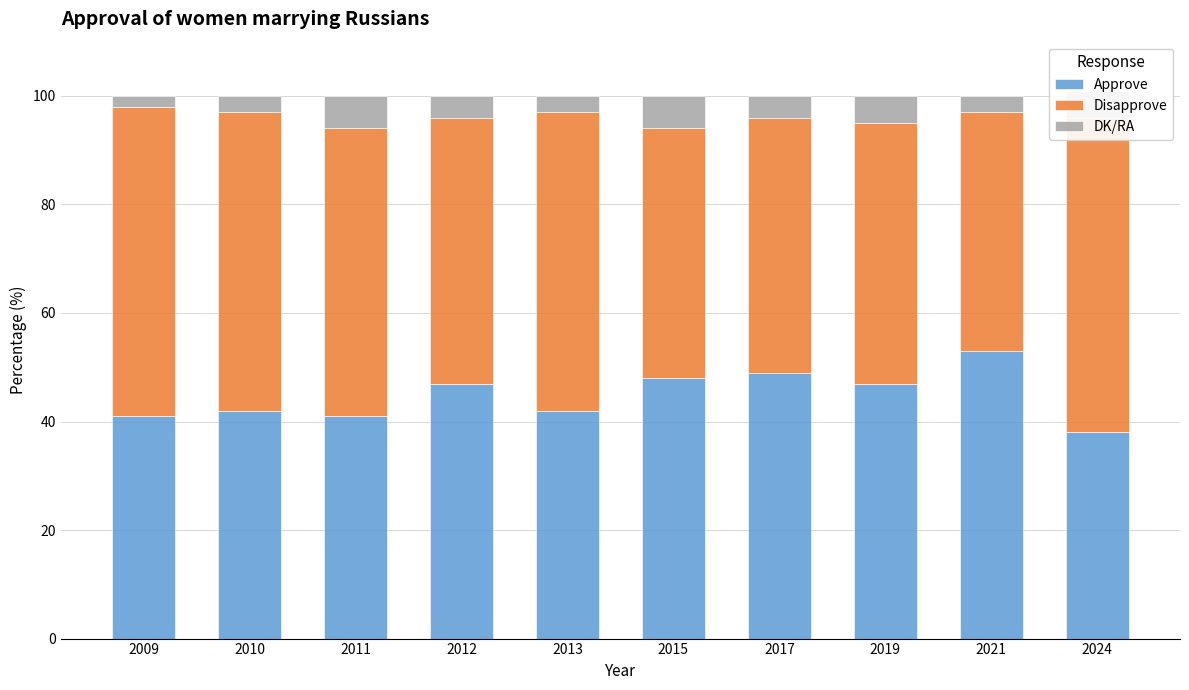

Where does the Approve series first go above 47?

2015